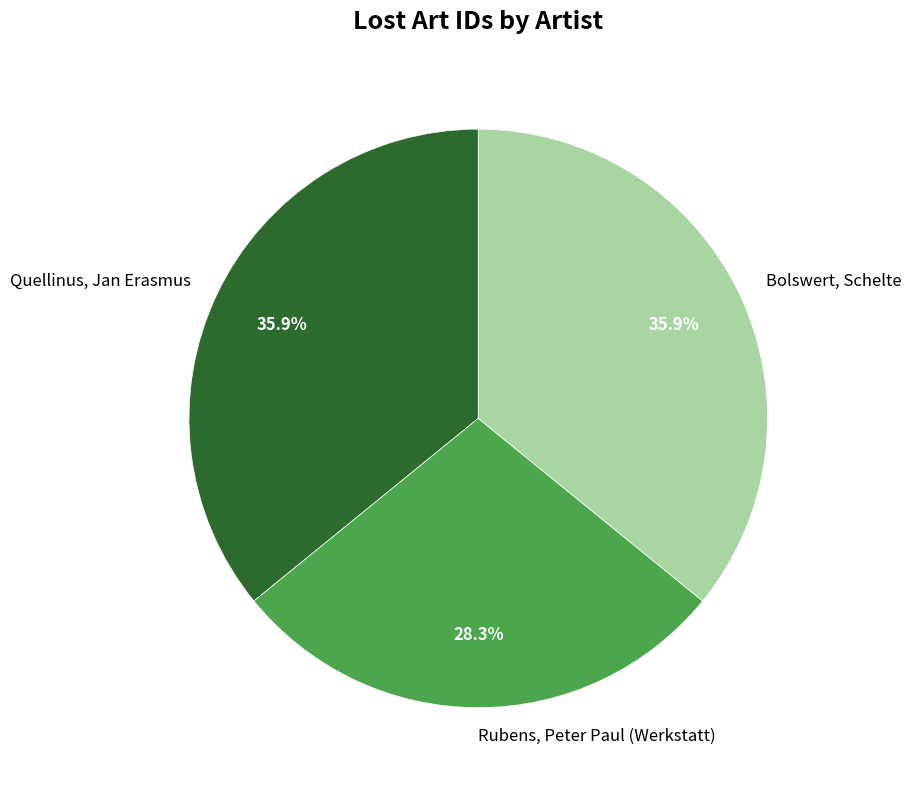

To the nearest percent, what percentage of the pie is Rubens, Peter Paul (Werkstatt)?

28%